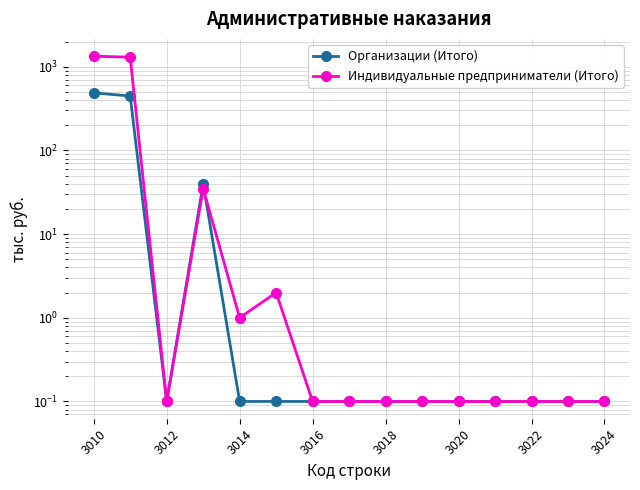

Rank the series by their average value, from lowest to highest.

Организации (Итого), Индивидуальные предприниматели (Итого)